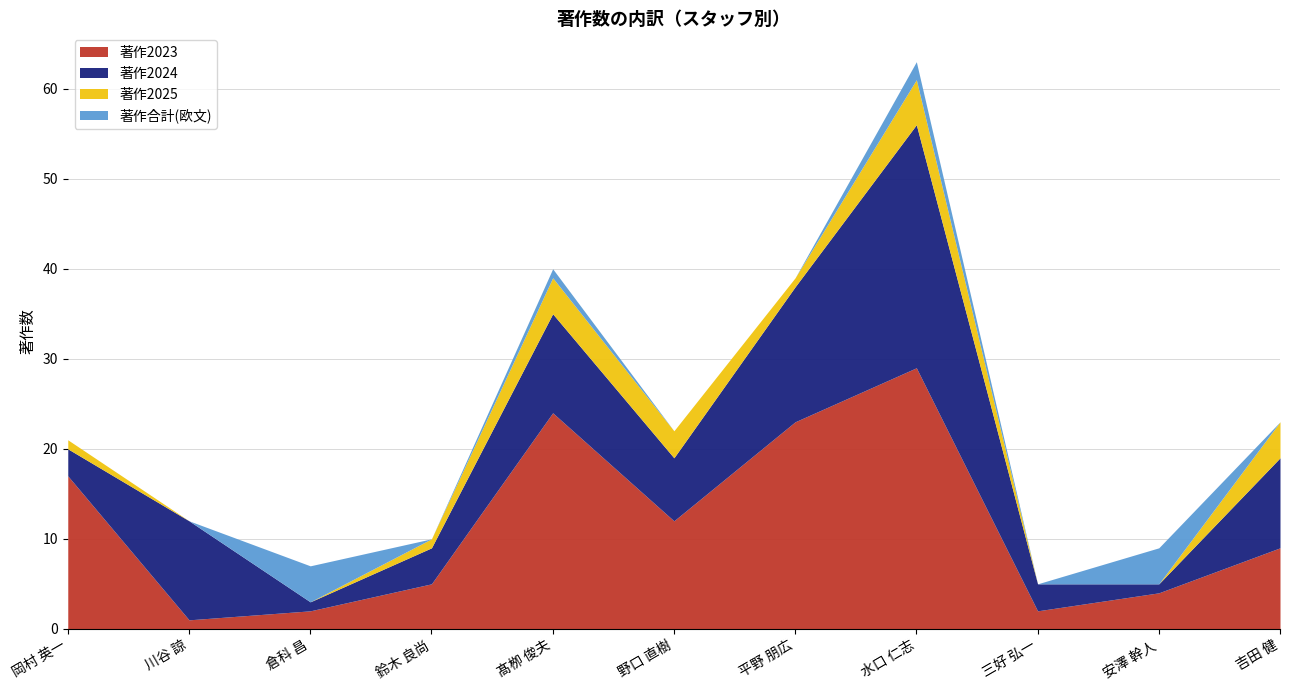

True or false: 著作2024 has a value of 27 at 水口 仁志.

True